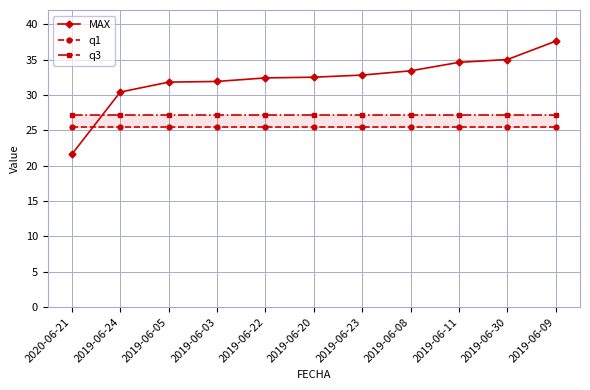

What is the difference between the second highest and minimum values in the MAX series?

13.4